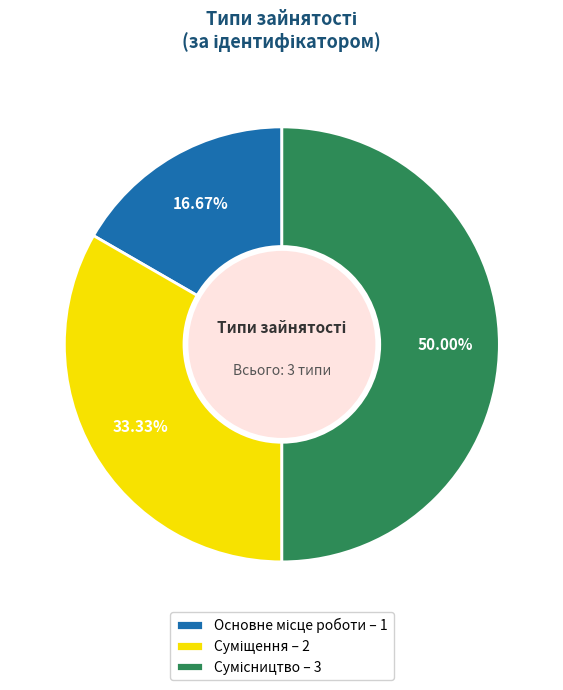

How much of the chart is everything except Основне місце роботи?

83.3%